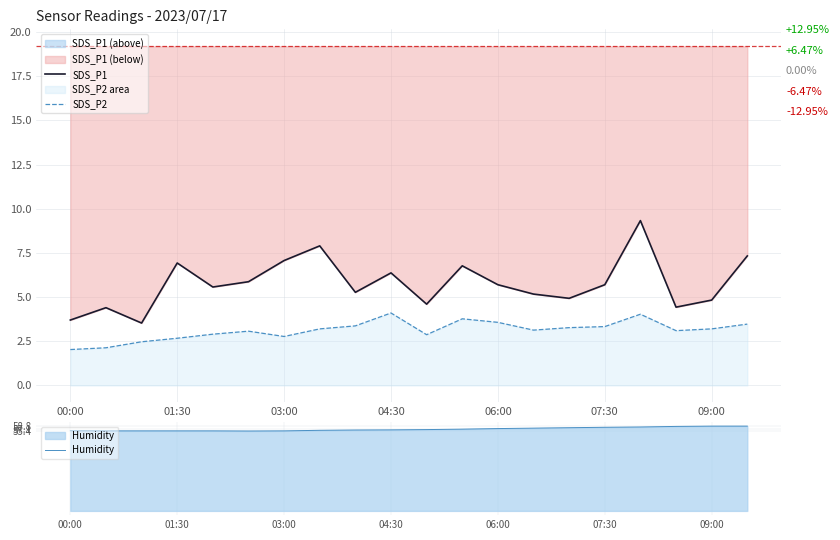

True or false: Humidity has a value of 80.3 at 07:30.

False